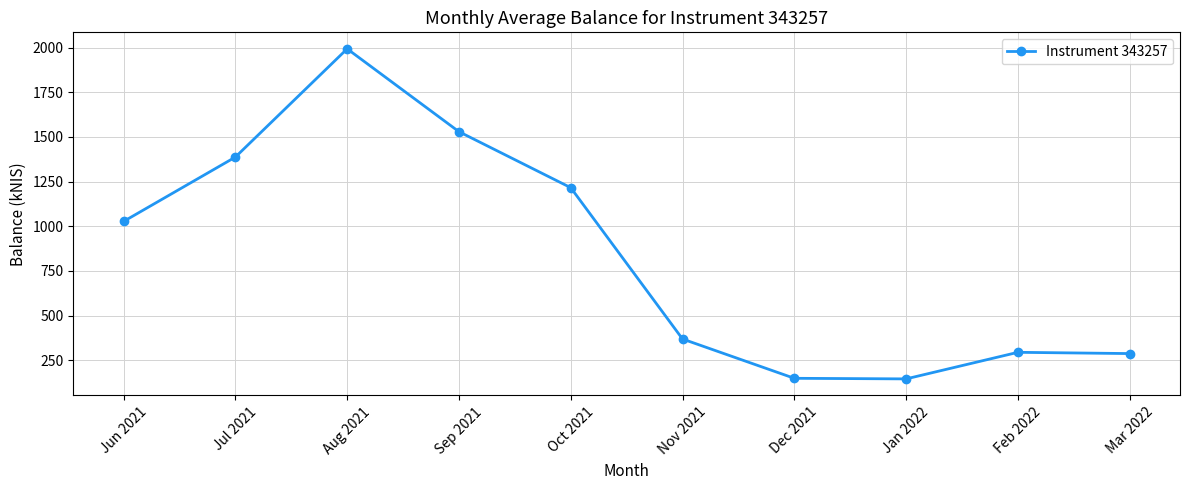

What position from the right is Nov 2021?

5